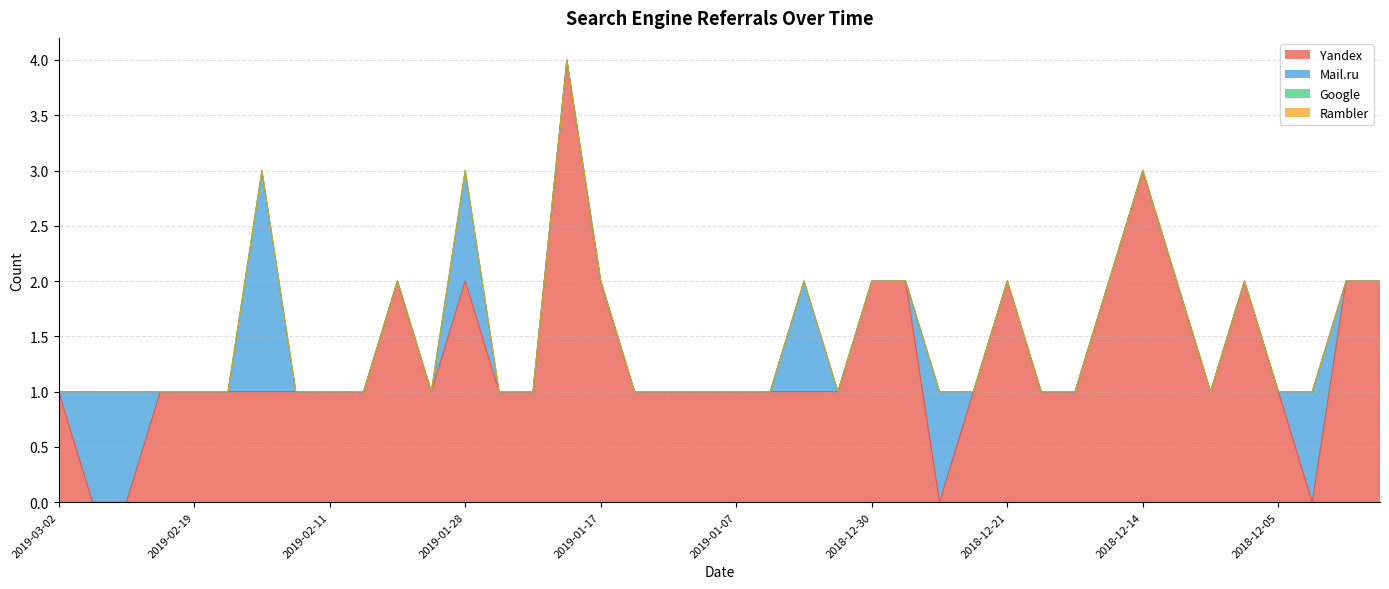

What is the label of the 7th point from the left?

2019-02-17